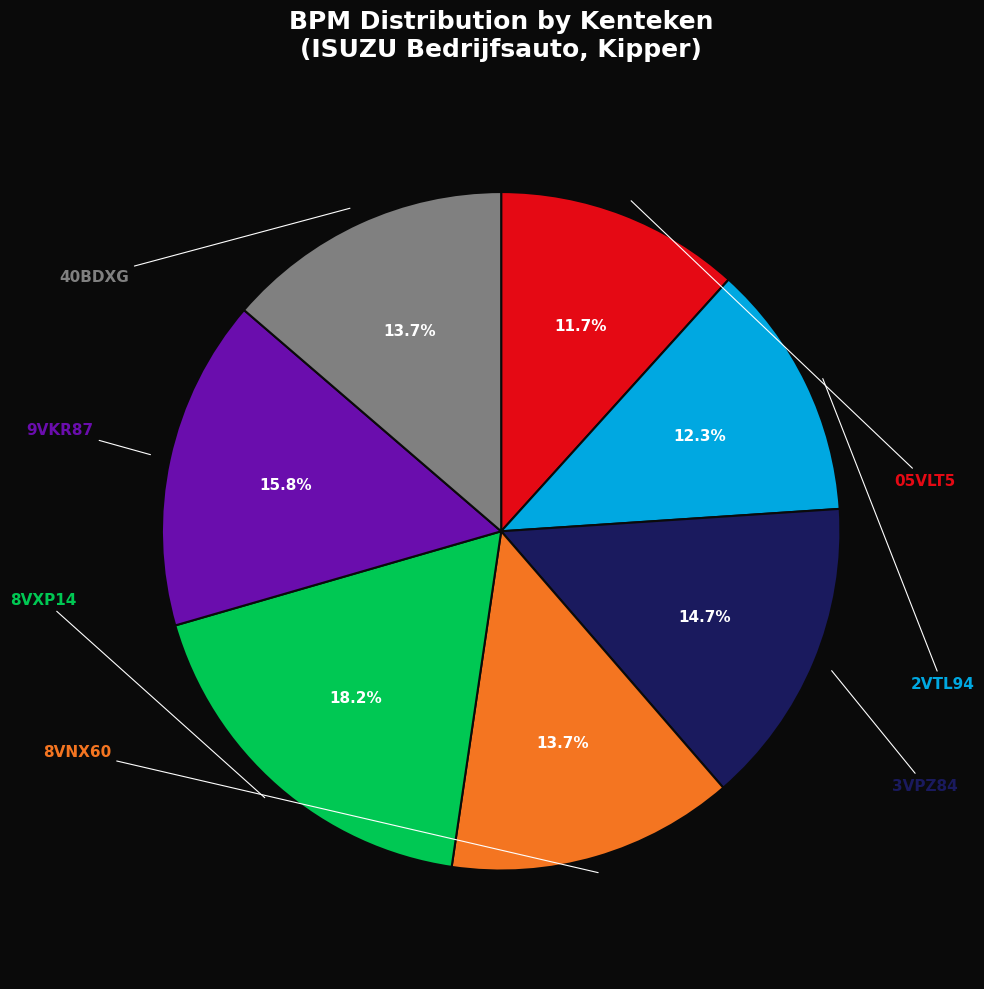

How many segments does this pie chart have?

7